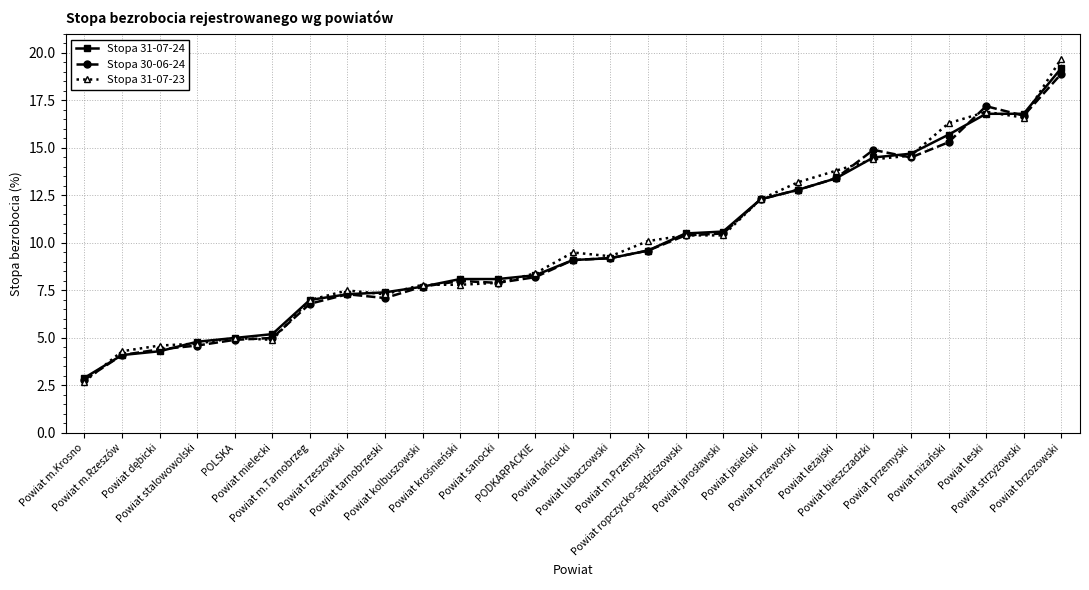

Reading left to right, transcribe all the data shown in this chart.

Stopa 31-07-24: 2.9	4.1	4.3	4.8	5.0	5.2	7.0	7.3	7.4	7.7	8.1	8.1	8.3	9.1	9.2	9.6	10.5	10.6	12.3	12.8	13.4	14.5	14.7	15.7	16.8	16.8	19.2
Stopa 30-06-24: 2.8	4.1	4.4	4.6	4.9	5.0	6.8	7.3	7.1	7.7	8.0	7.9	8.2	9.1	9.2	9.6	10.4	10.5	12.3	12.8	13.4	14.9	14.5	15.3	17.2	16.7	18.9
Stopa 31-07-23: 2.7	4.3	4.6	4.7	5.0	4.9	7.0	7.5	7.3	7.8	7.8	7.9	8.4	9.5	9.3	10.1	10.4	10.4	12.3	13.2	13.8	14.4	14.6	16.3	16.9	16.6	19.7